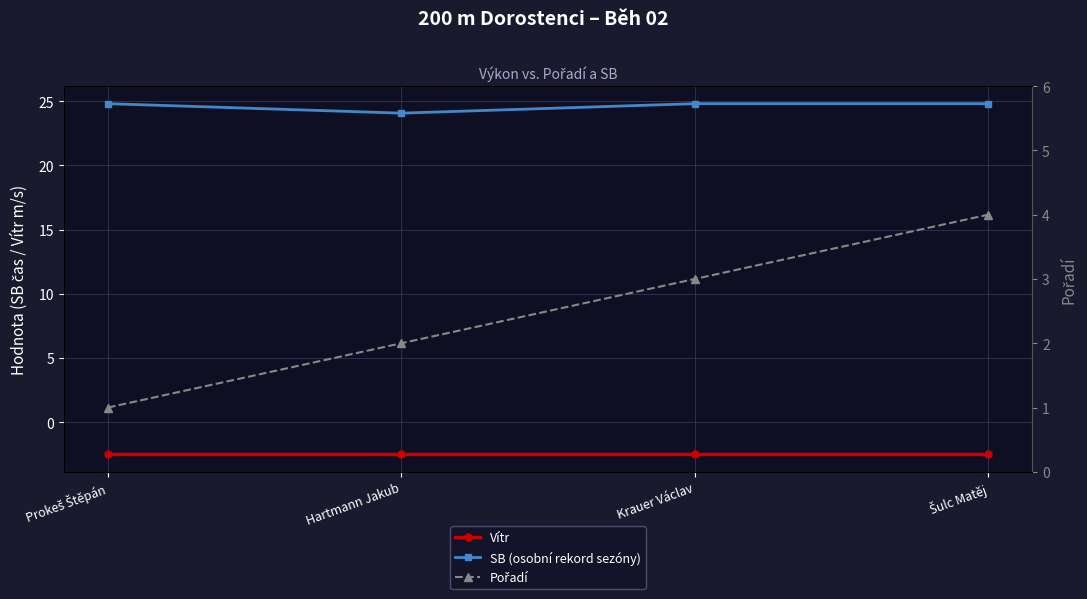

What position from the left is Krauer Václav?

3